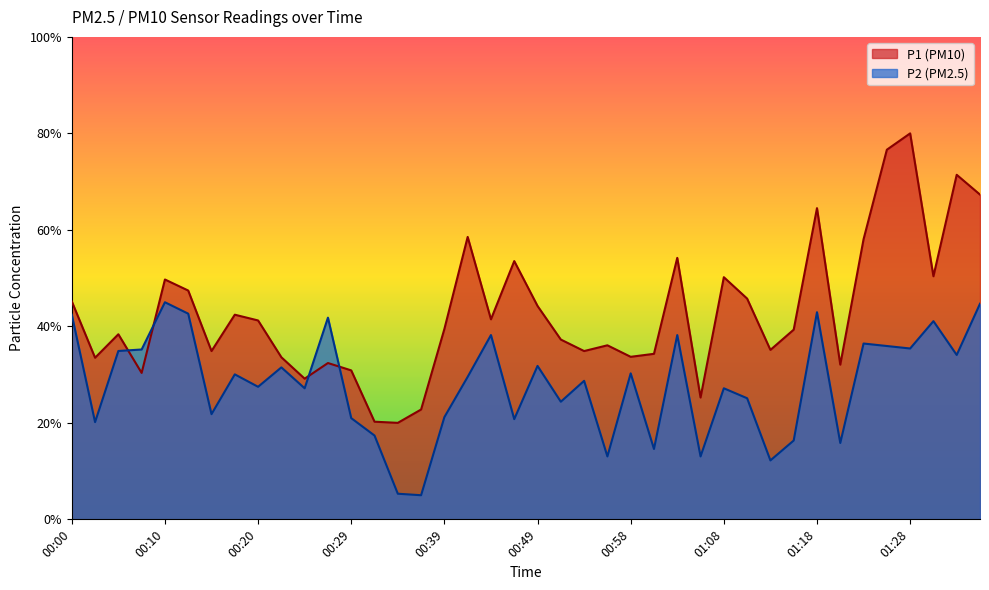

What is the difference between the maximum and minimum values in the P1 series?

60.0